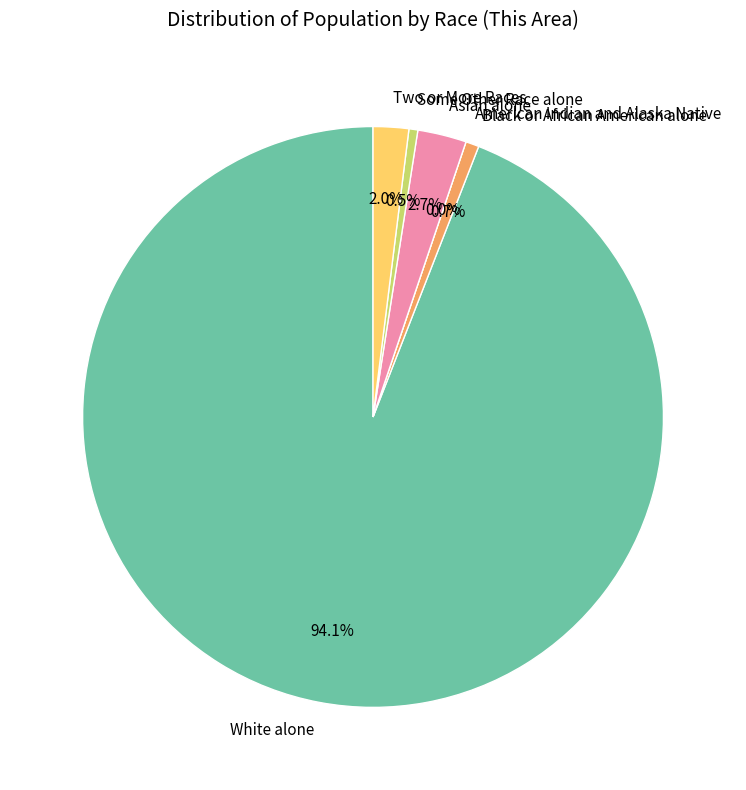

Between Two or More Races and American Indian and Alaska Native, which is larger?

Two or More Races